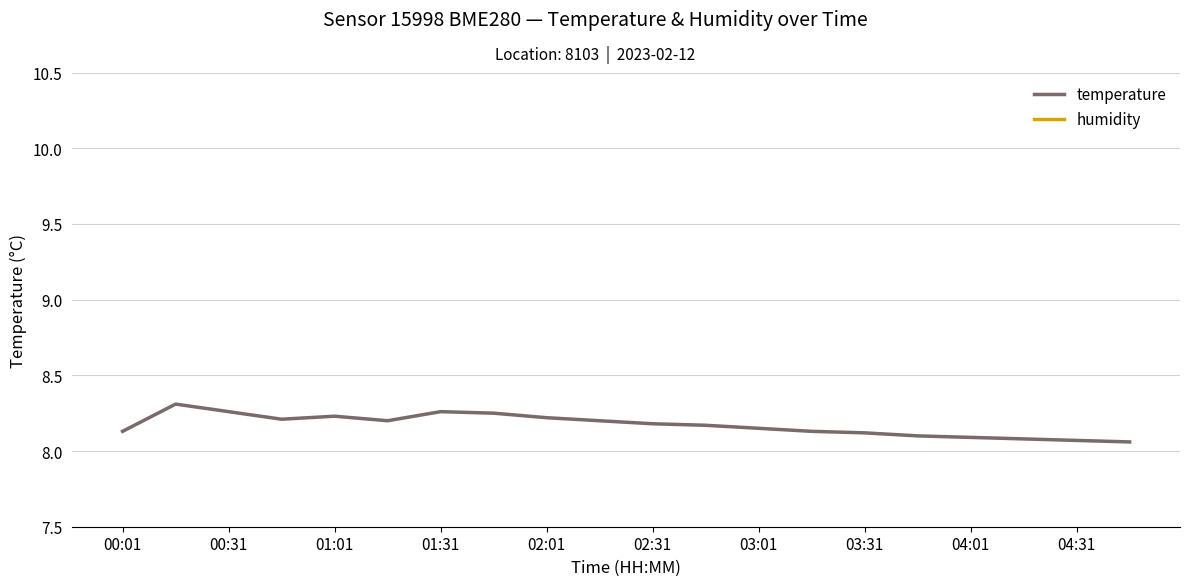

True or false: temperature has a value of 3.9 at 04:31.

False